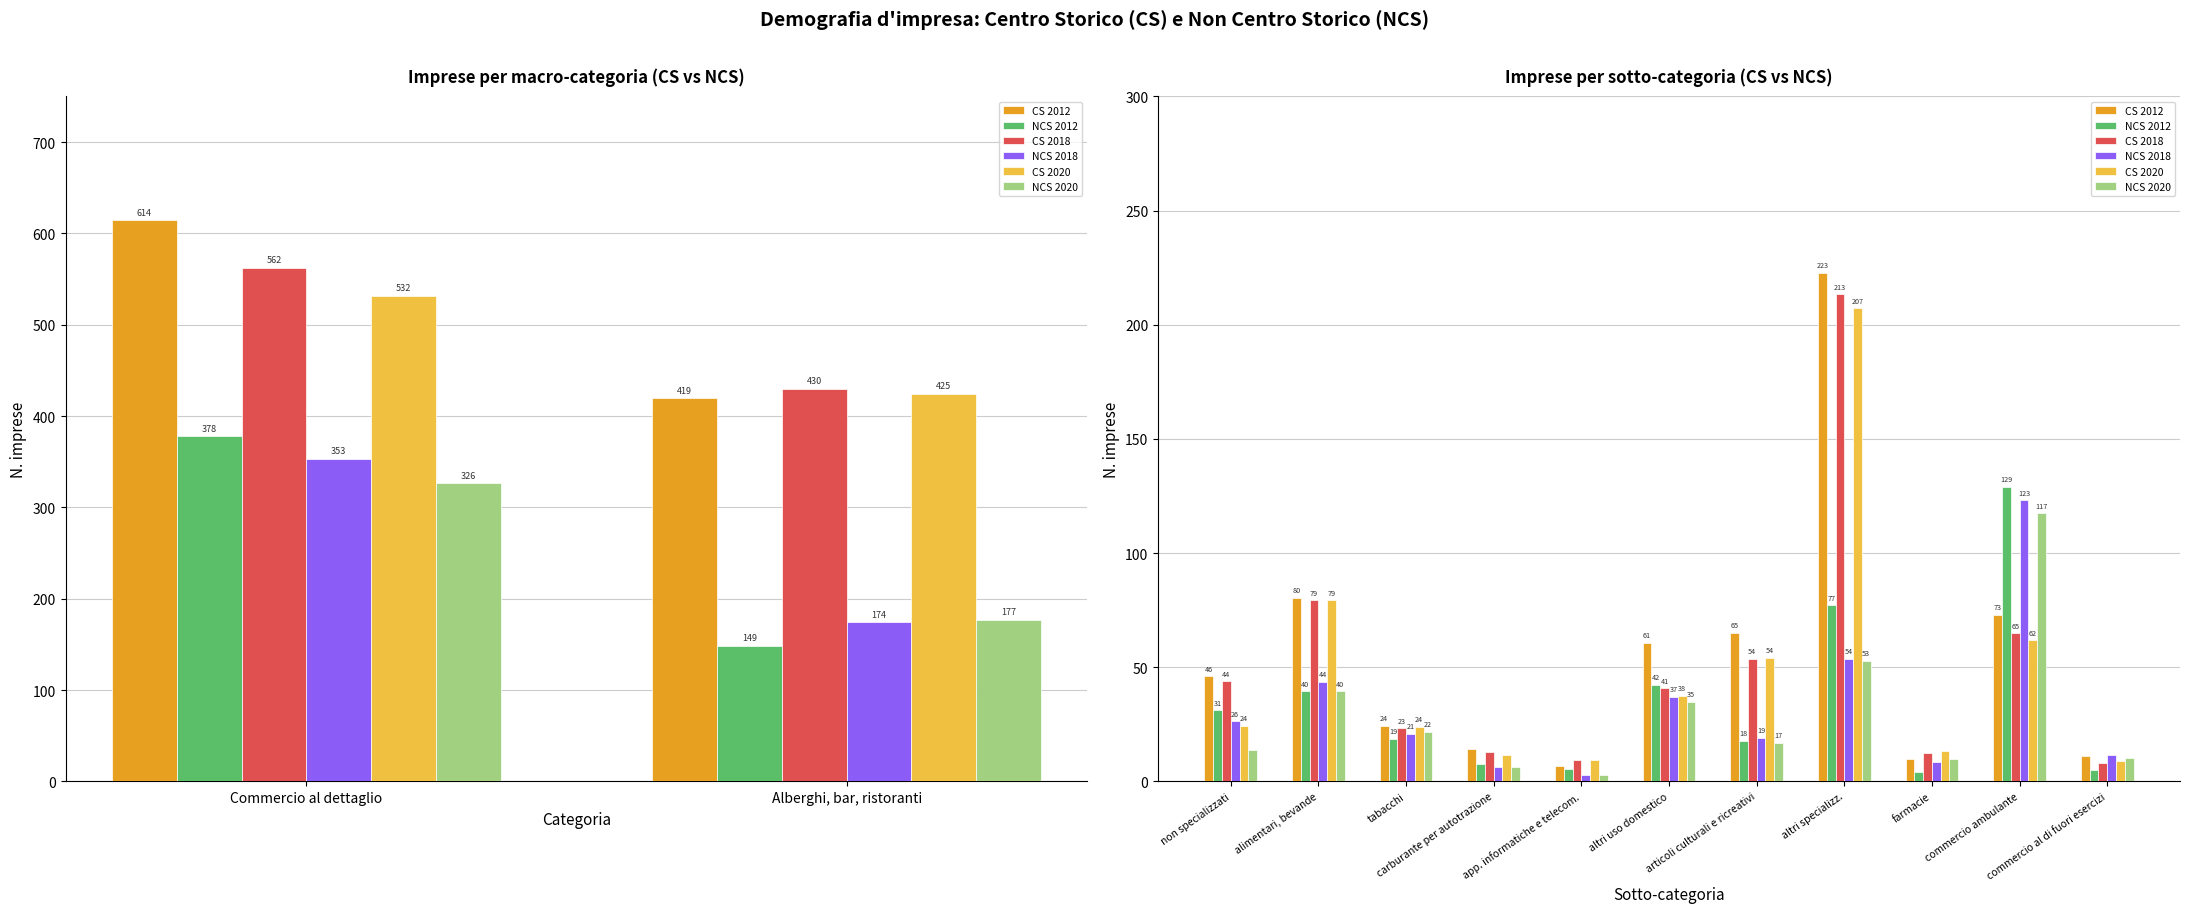

How many data points does each series have?

11